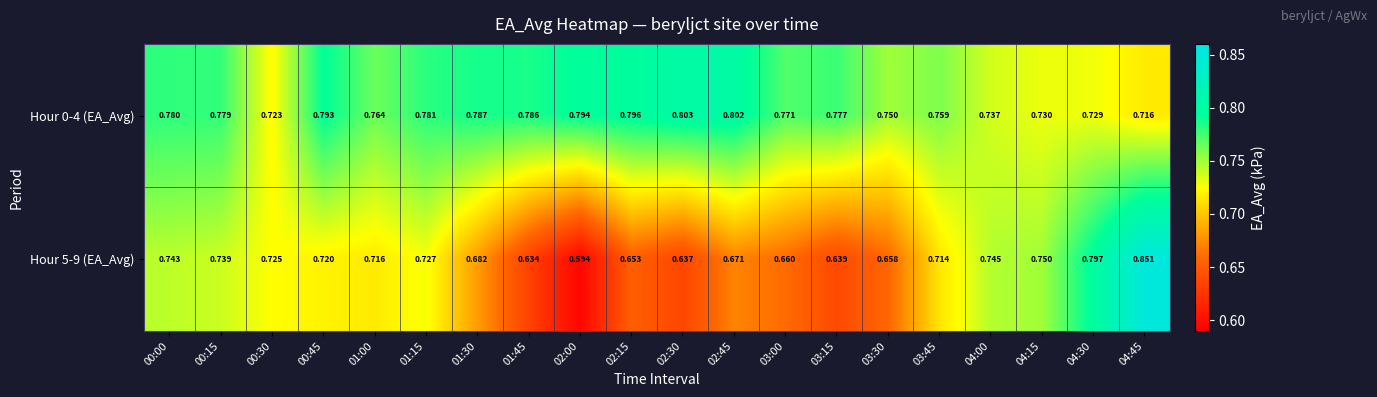

Is the value of Hour 0-4 (EA_Avg) at 00:30 greater than the value of Hour 5-9 (EA_Avg) at 03:30?

Yes